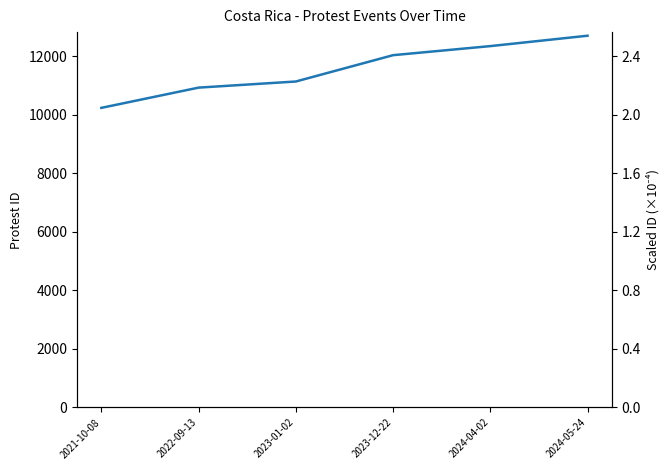

Which has a higher value, 2022-09-13 or 2024-04-02?

2024-04-02